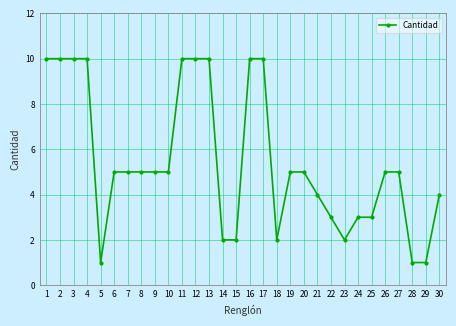

At which label does the data first exceed 5?

1